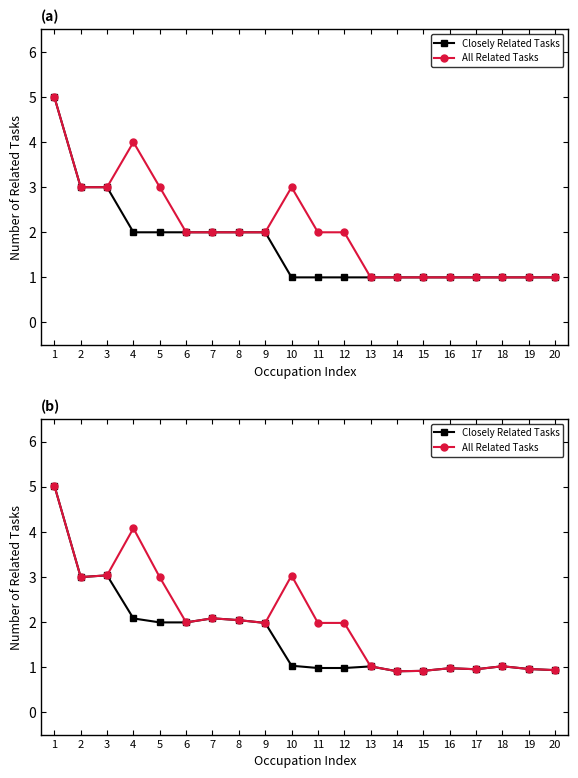

Reading left to right, list all the values displayed in this chart.

Closely Related Tasks: 5.0	3.0	3.0	2.1	2.0	2.0	2.1	2.0	2.0	1.0	1.0	1.0	1.0	0.9	0.9	1.0	0.9	1.0	1.0	0.9
All Related Tasks: 5.0	3.0	3.0	4.1	3.0	2.0	2.1	2.0	2.0	3.0	2.0	2.0	1.0	0.9	0.9	1.0	0.9	1.0	1.0	0.9